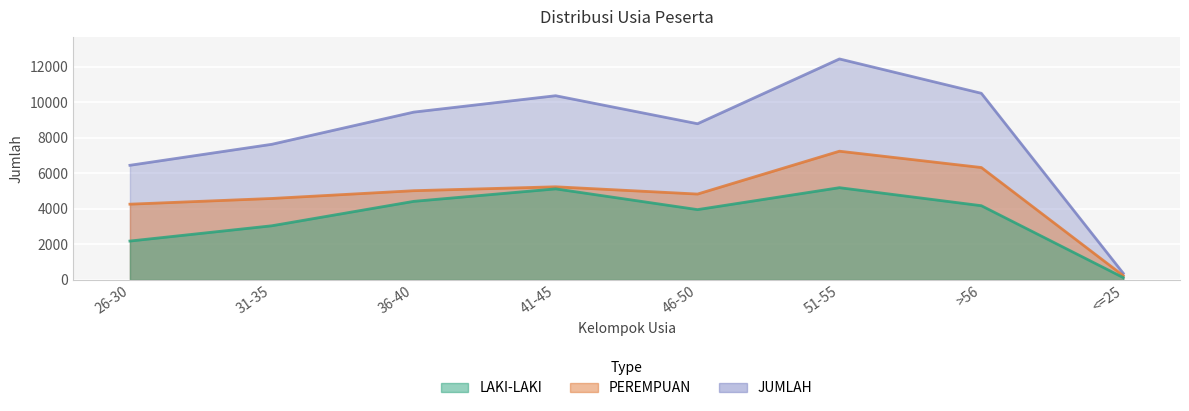

What is the difference between the maximum and second lowest values in the JUMLAH series?

5988